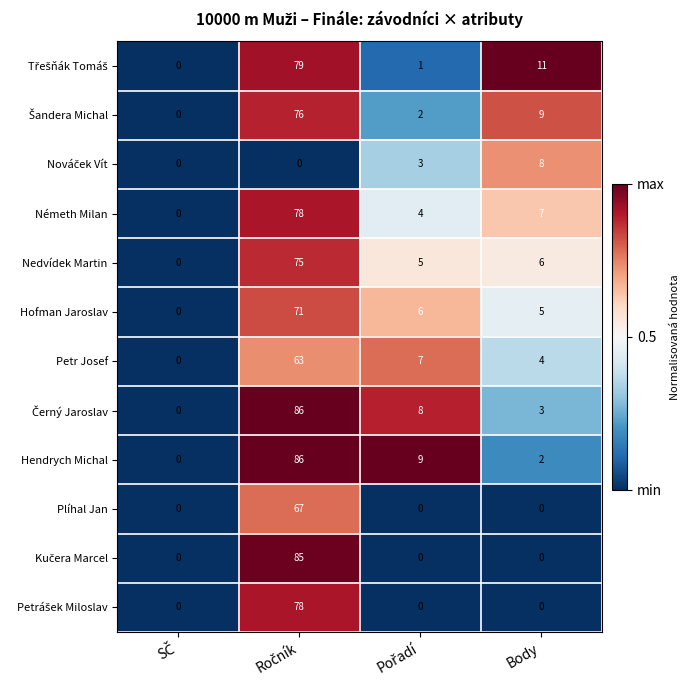

What is the greatest value displayed?

86